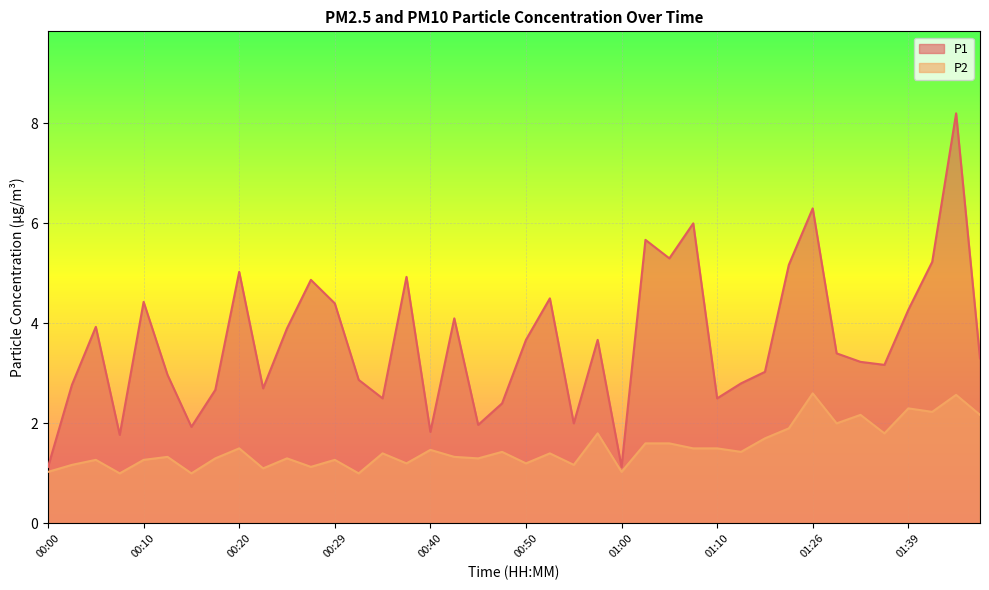

What is the value of the P1 point at the 33rd from the left?

6.3